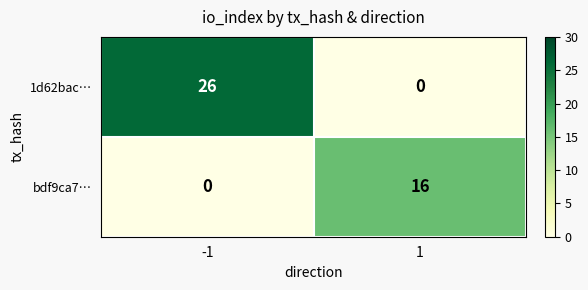

At 1, list the series in order from largest to smallest.

bdf9ca7…, 1d62bac…